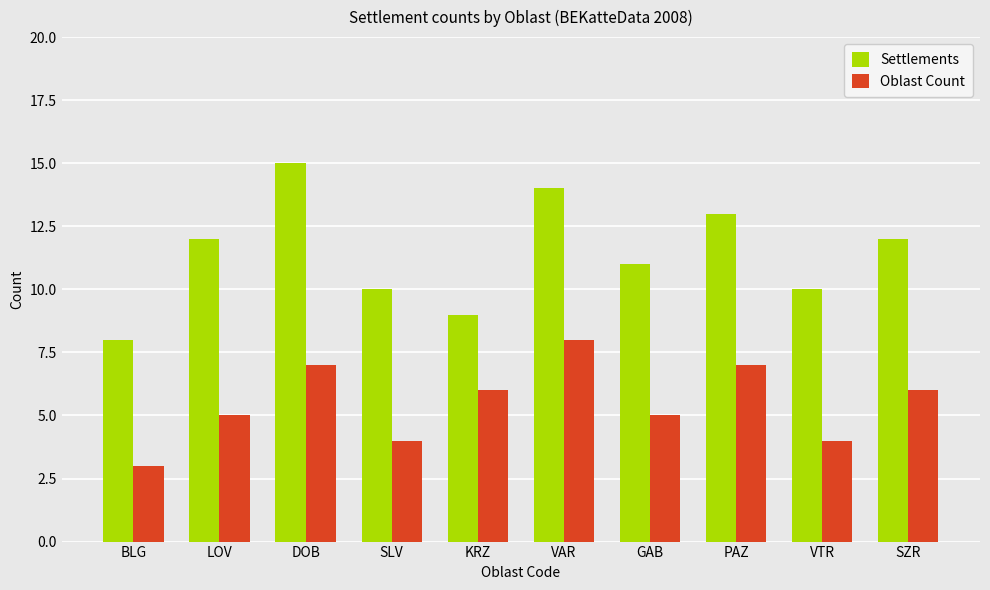

Rank the series at SZR from lowest to highest value.

Oblast Count, Settlements